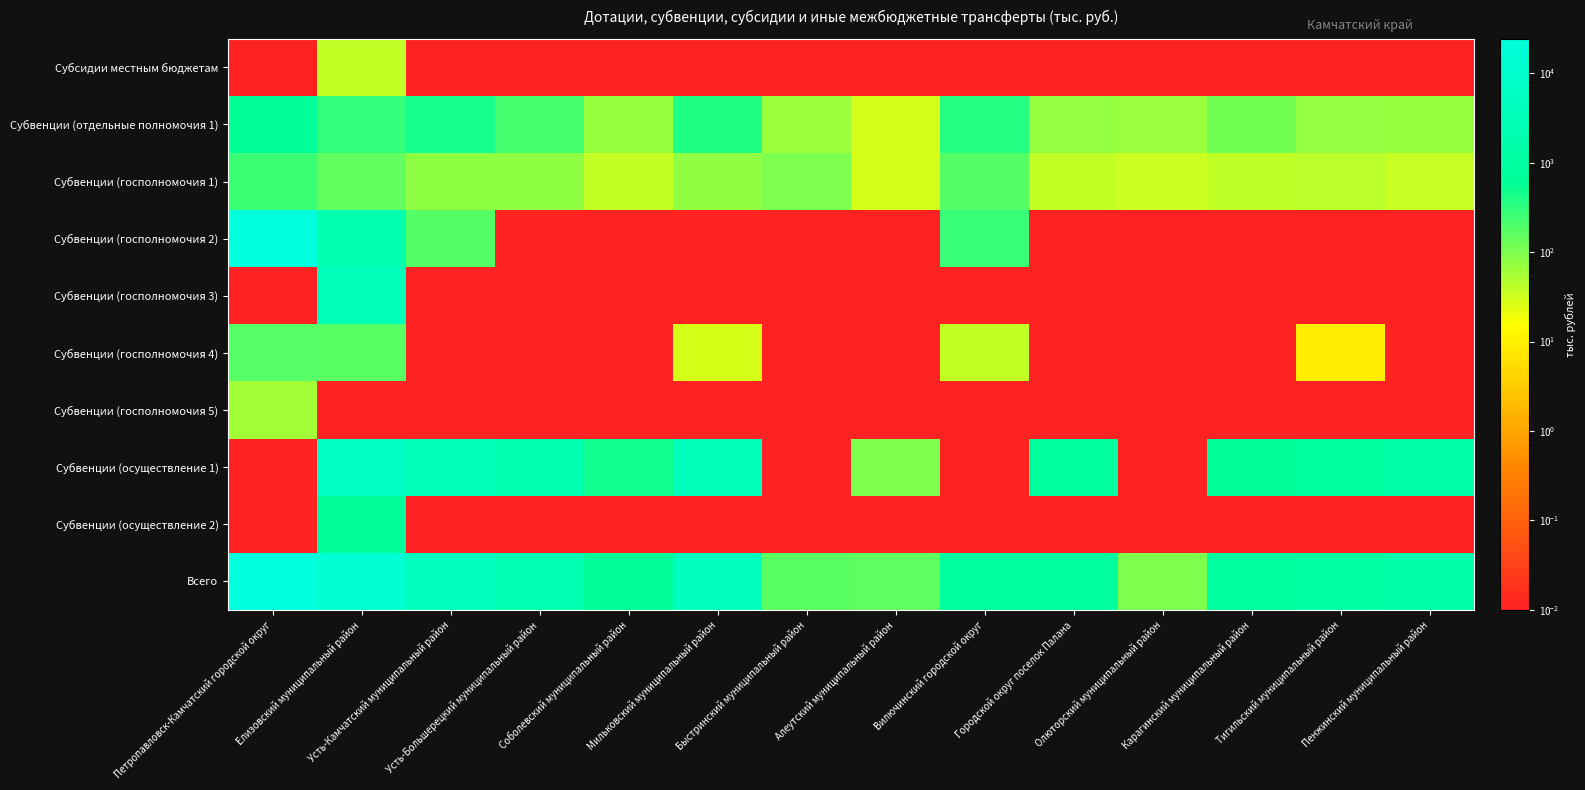

At how many categories does at least one series exceed 11294?

2